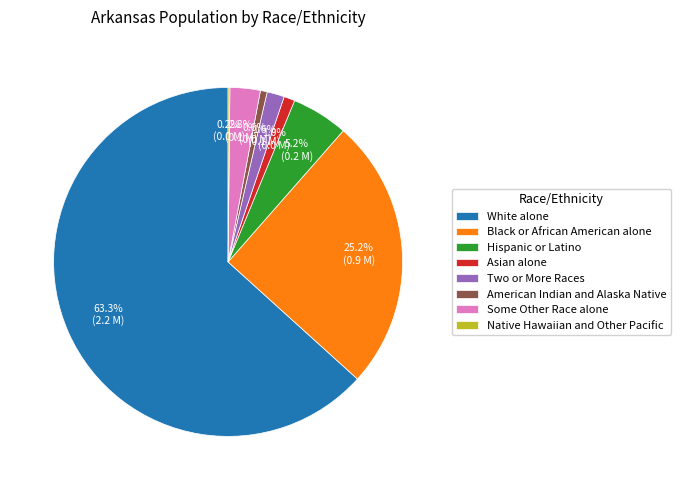

The White alone slice represents 63% of the pie. True or false?

True